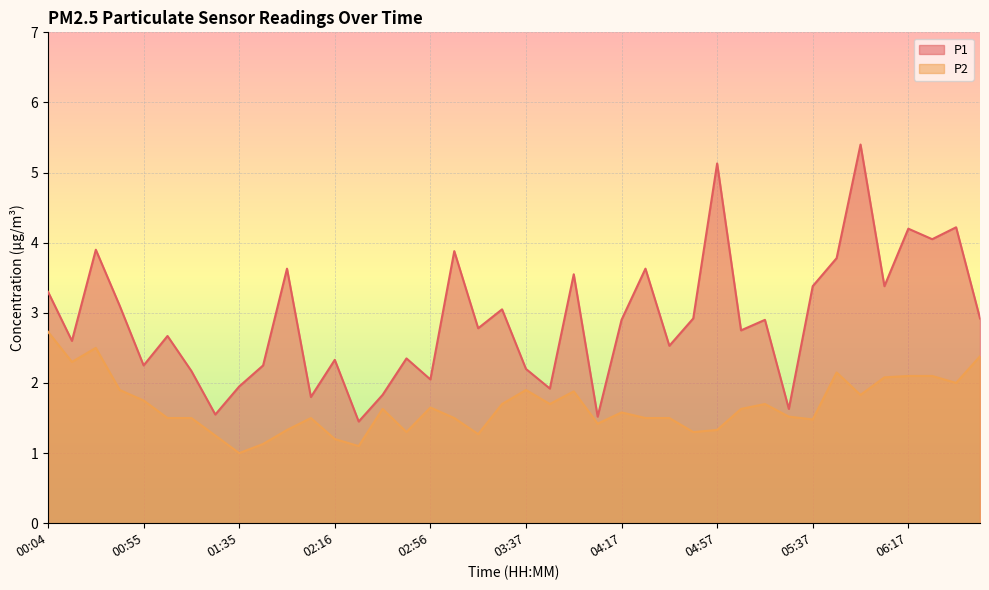

What is the highest value of the P2 series?

2.7